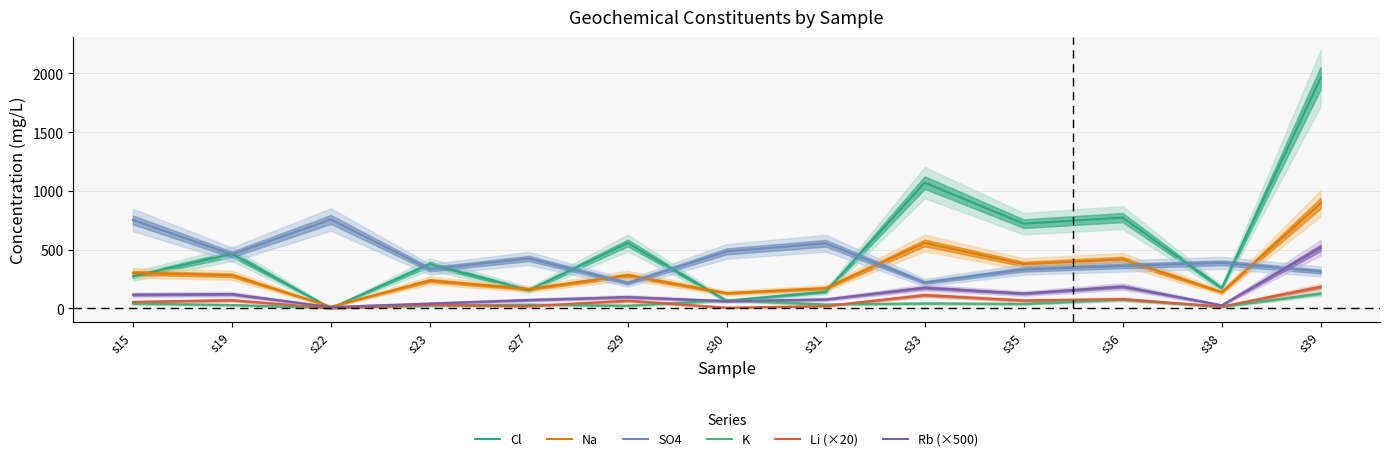

At which category is the sum across all series the highest?

s39